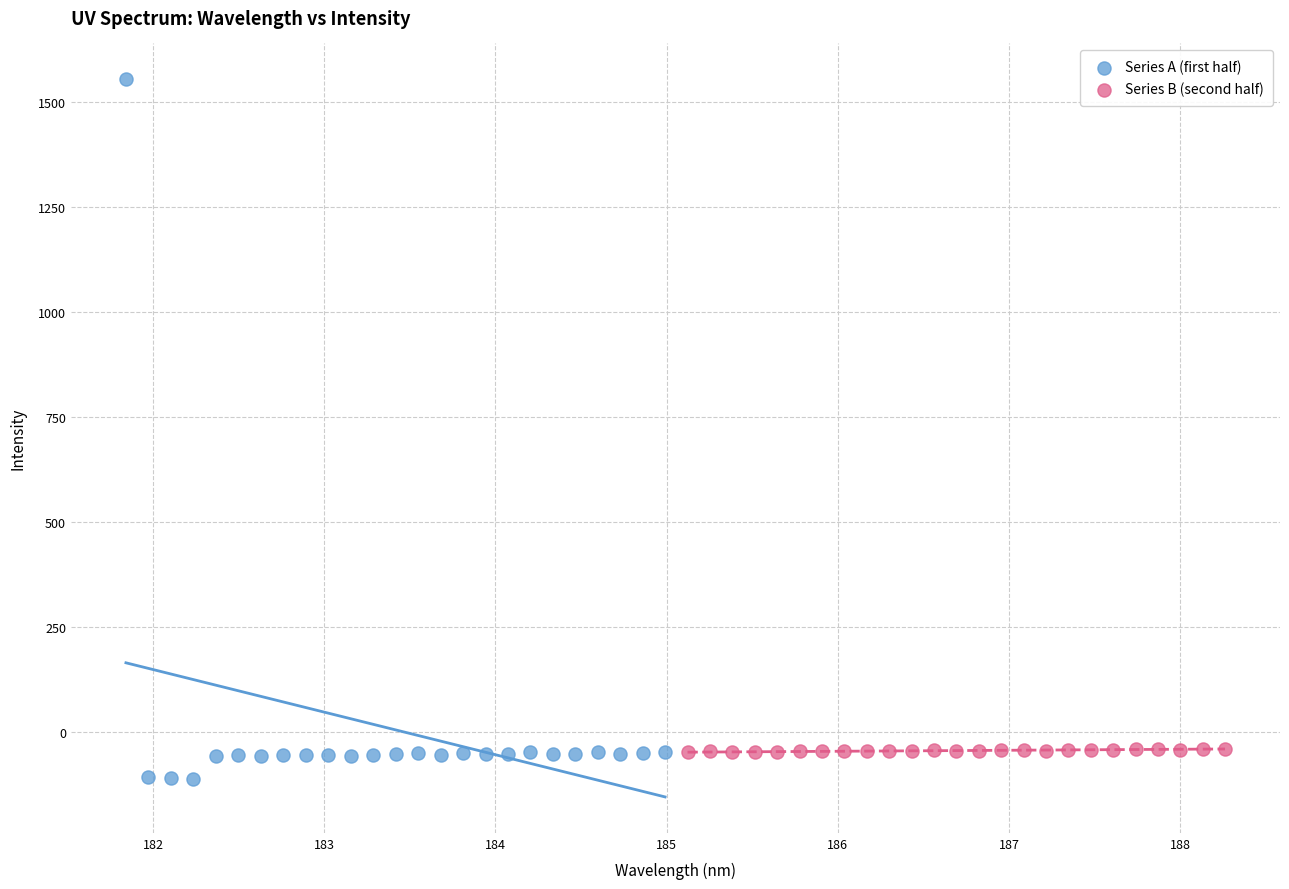

Which series reaches the maximum Y coordinate?

Series A (first half)